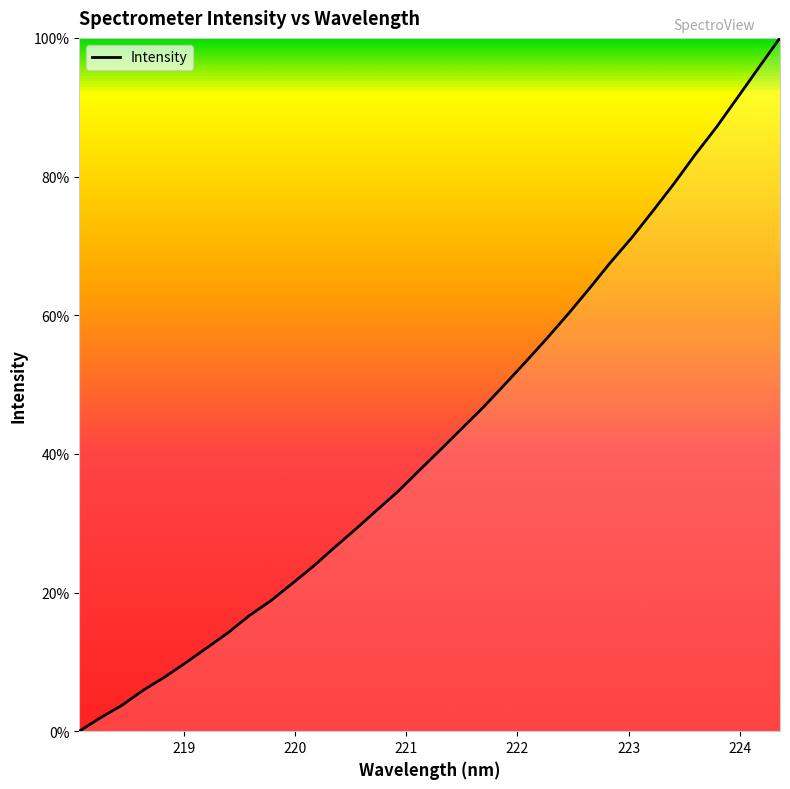

What is the greatest value displayed?

100.0